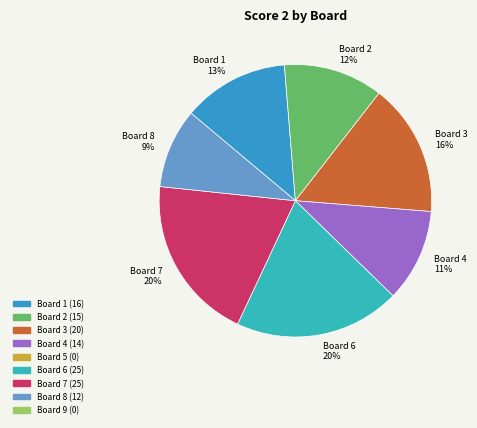

What percentage is the Board 8 9% slice, to the nearest percent?

9%